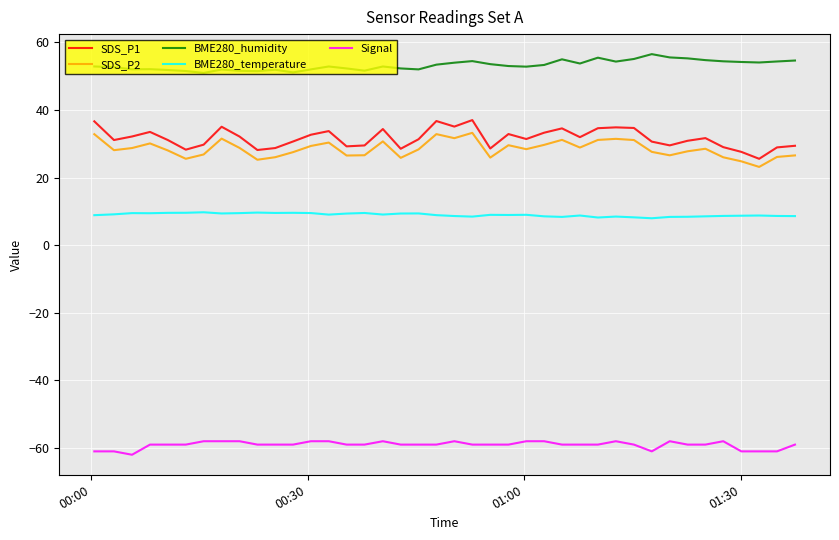

What is the maximum value shown in the chart?

56.5